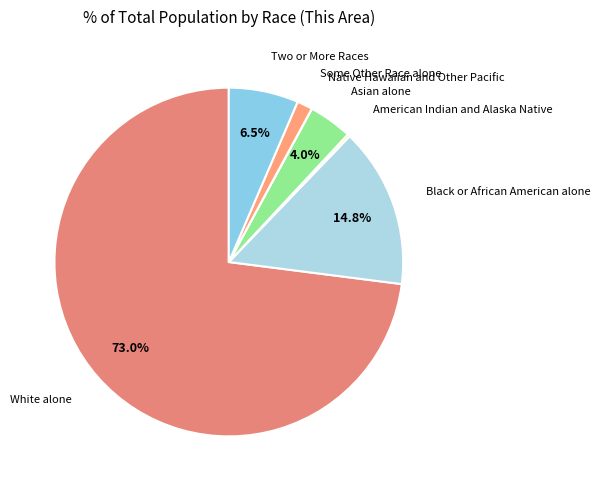

What percentage is the Asian alone slice, to the nearest percent?

4%